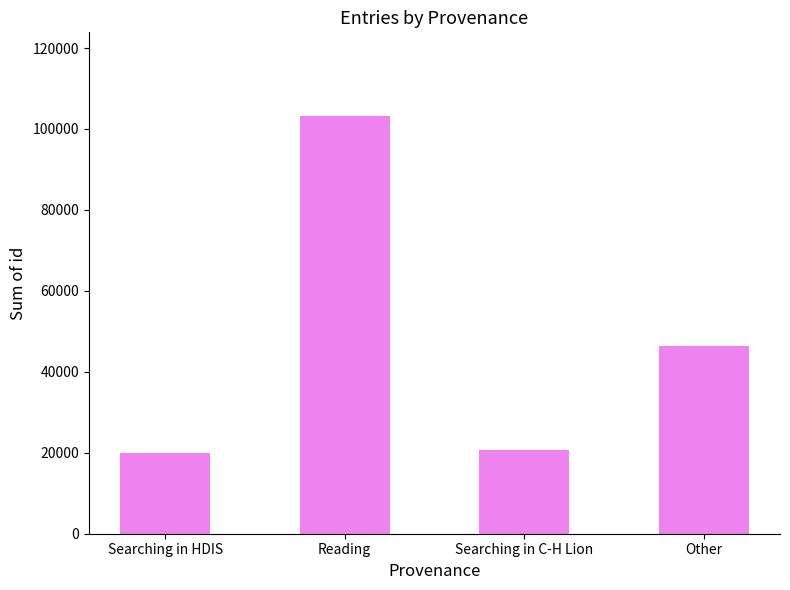

What is the sum of the values at Other and Reading?

149706